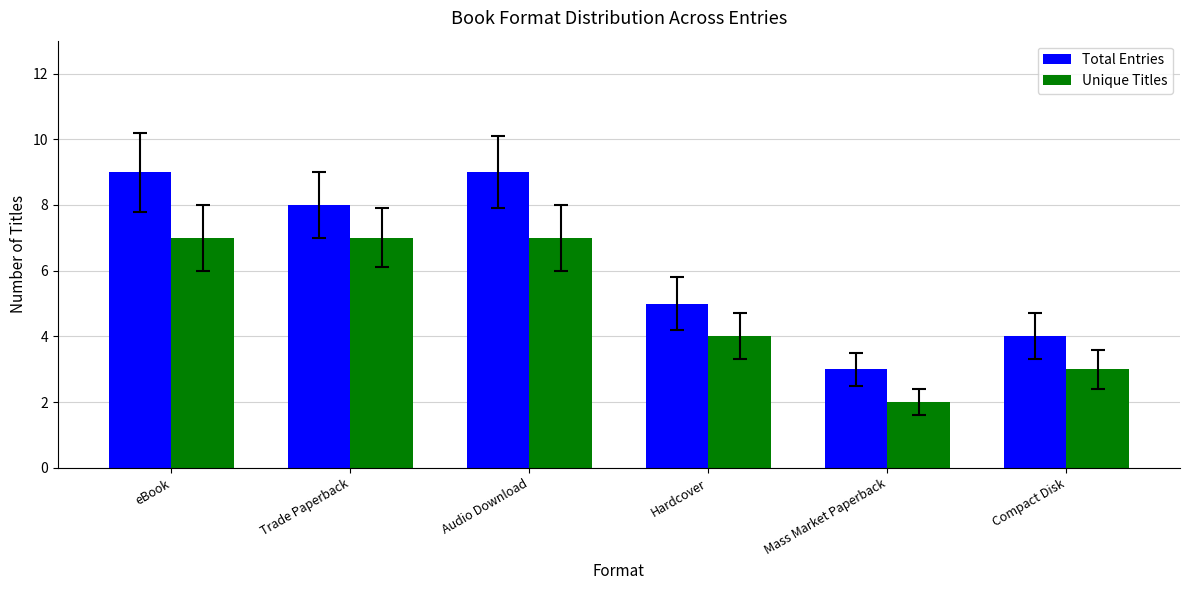

Count the Total Entries values in the range 4 to 9.

5